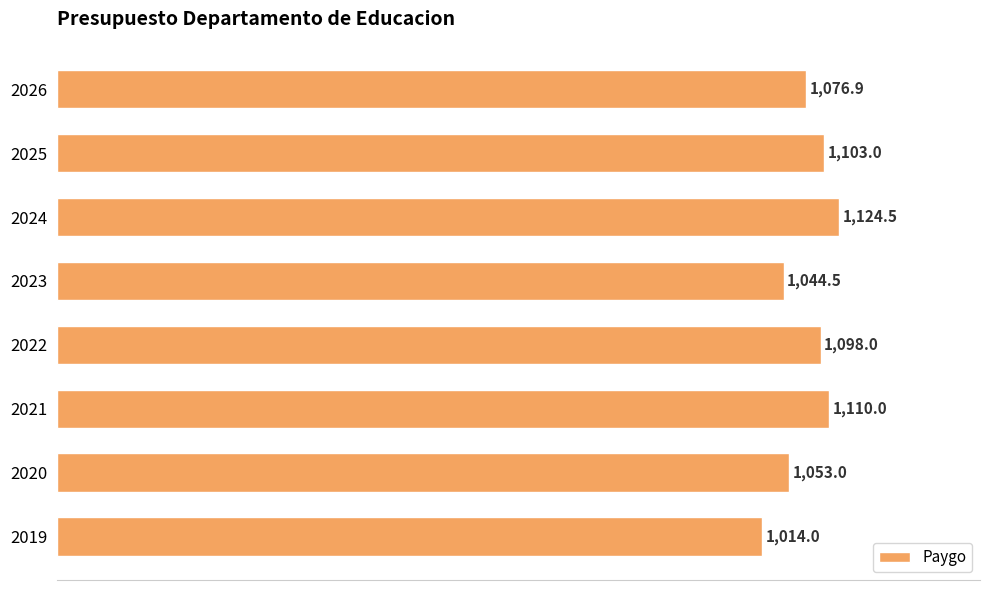

What is the sum of all values?

8623.9